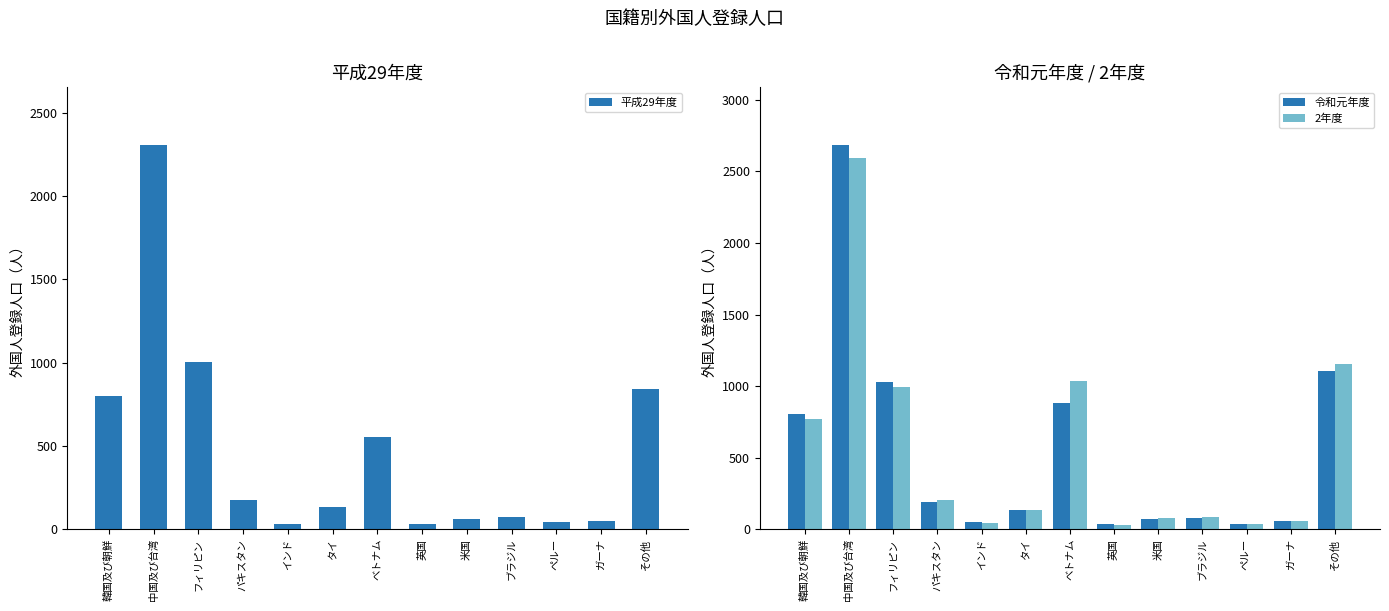

Is it true that 2年度 equals 107 at ブラジル?

False